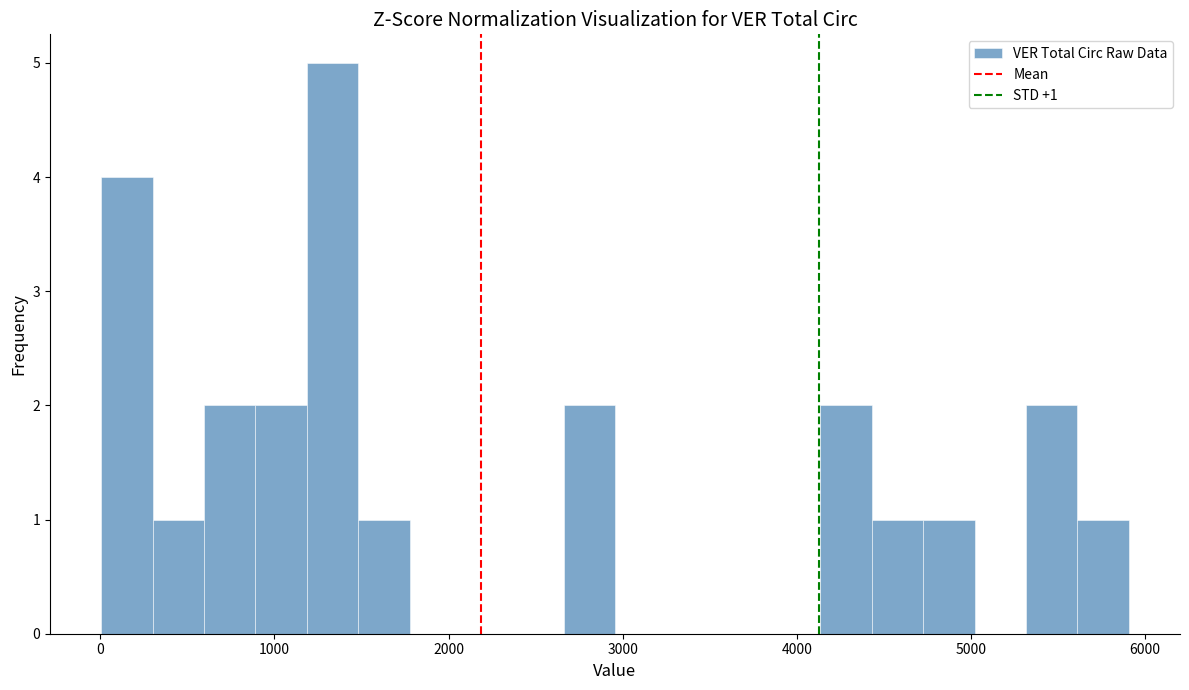

Around what value on the x-axis is the tallest bar? Give the approximate position of its centre, as read against the axis.

1300